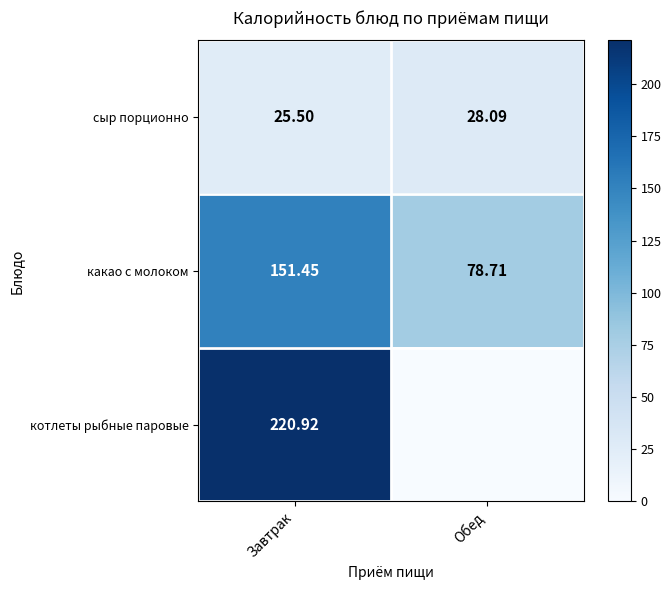

Rank the series at Завтрак from lowest to highest value.

сыр порционно, какао с молоком, котлеты рыбные паровые